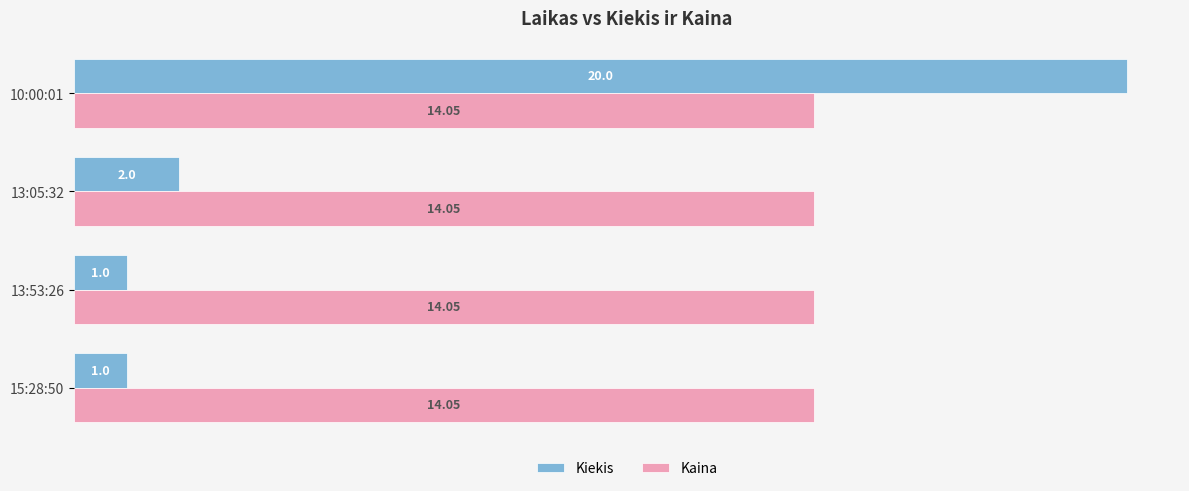

Which series has the widest spread of values?

Kiekis